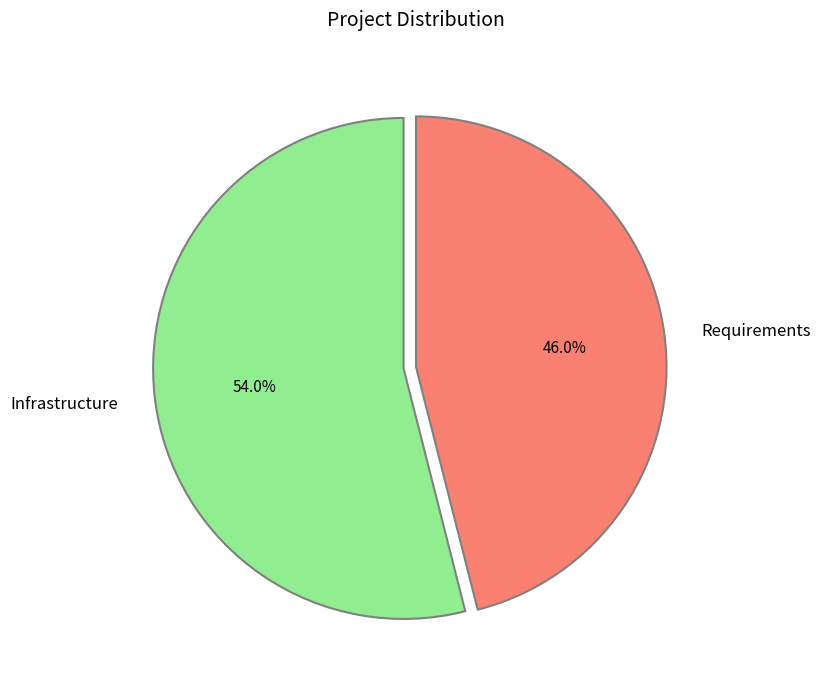

To the nearest percent, what is the difference between the largest and smallest slice percentages?

8%